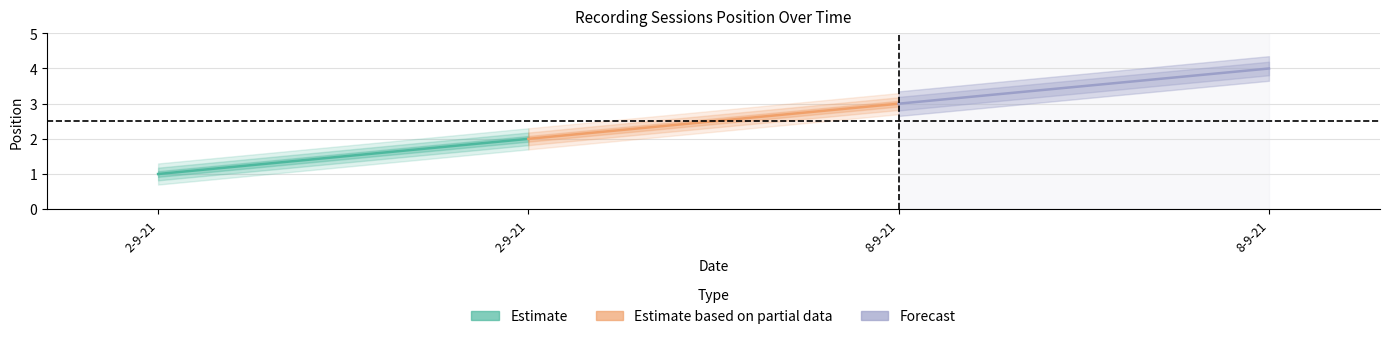

Reading left to right, list all the values displayed in this chart.

Estimate: 1	2
Estimate based on partial data: 2	3
Forecast: 3	4